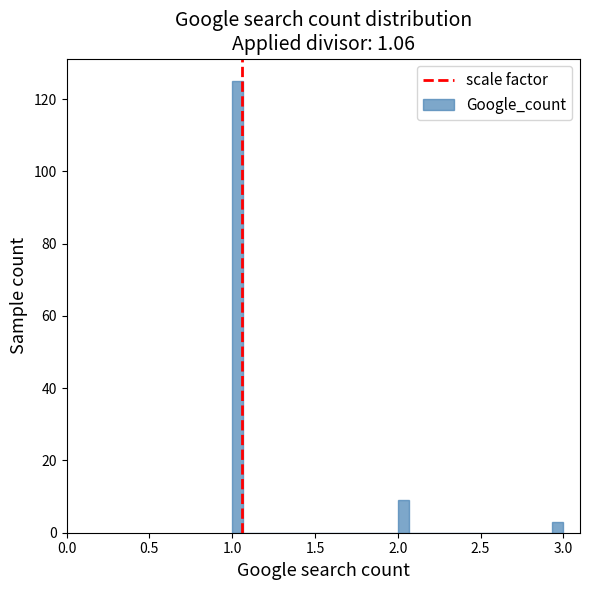

Read against the x-axis, roughly where is the centre of the tallest bar?

1.05